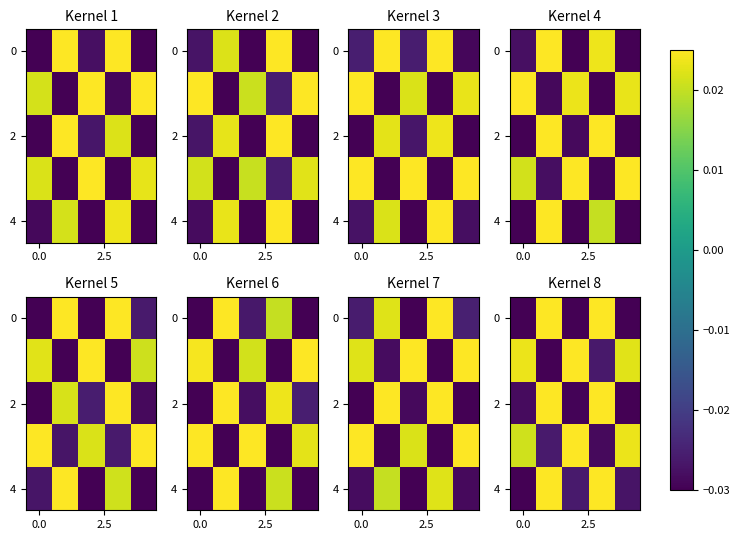

Which label corresponds to the largest value in the chart?

3